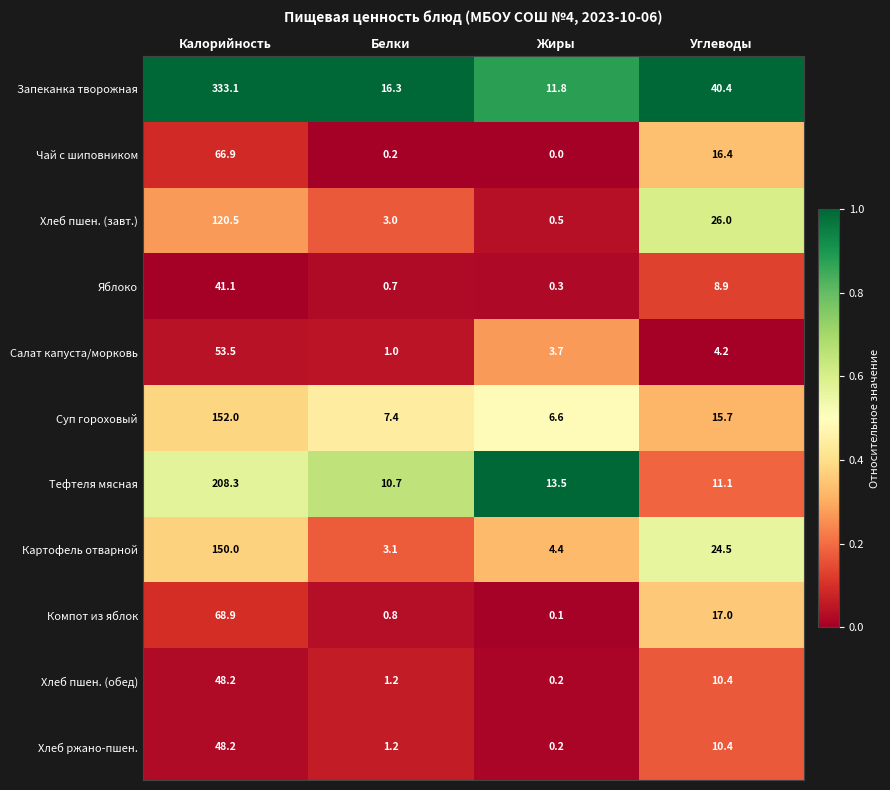

Rank the categories by Запеканка творожная value from highest to lowest.

Калорийность, Углеводы, Белки, Жиры